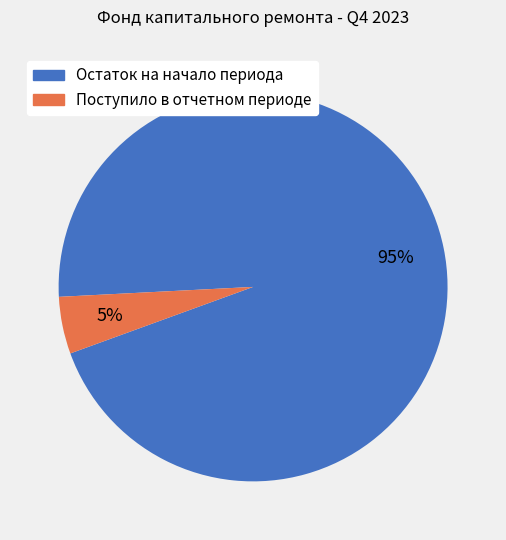

The Поступило в отчетном периоде slice represents 12% of the pie. True or false?

False